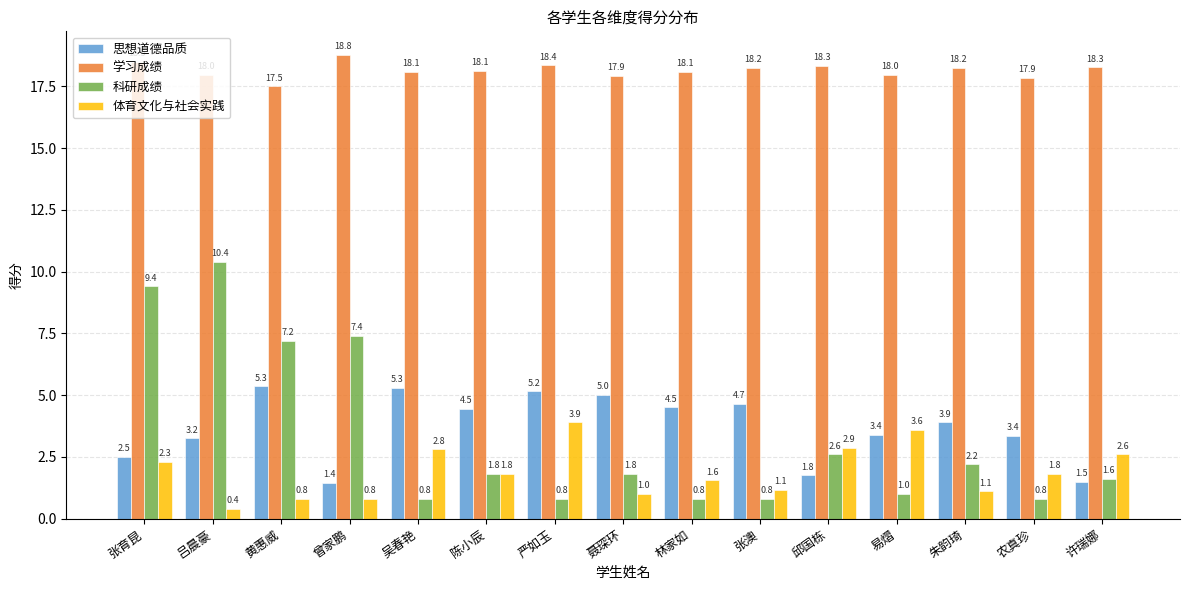

Which series has the largest total across all categories?

学习成绩